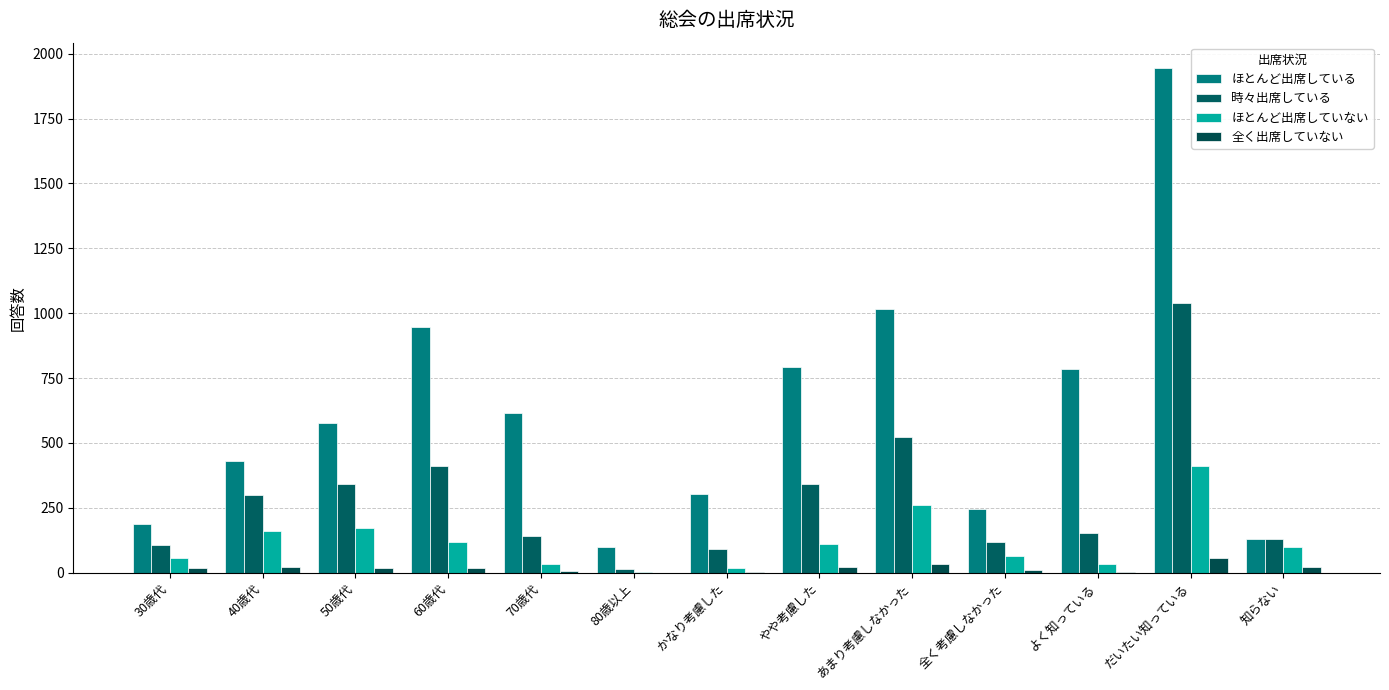

At which label does ほとんど出席していない reach its minimum?

80歳以上